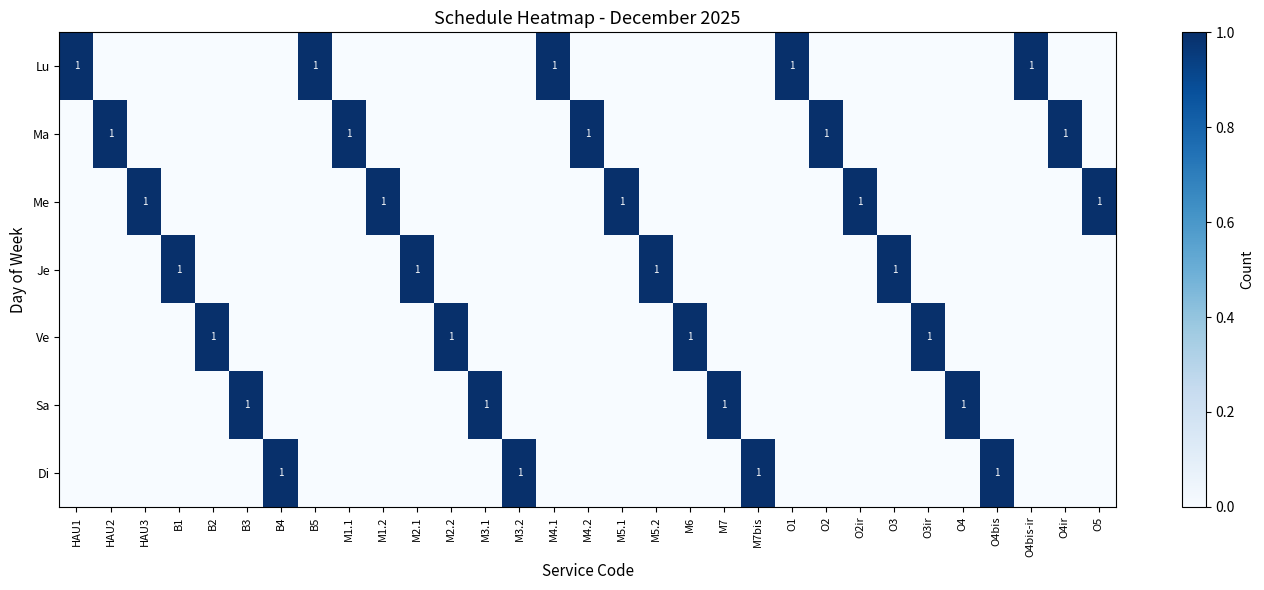

Is it true that Lu equals 1 at O4bis-ir?

True